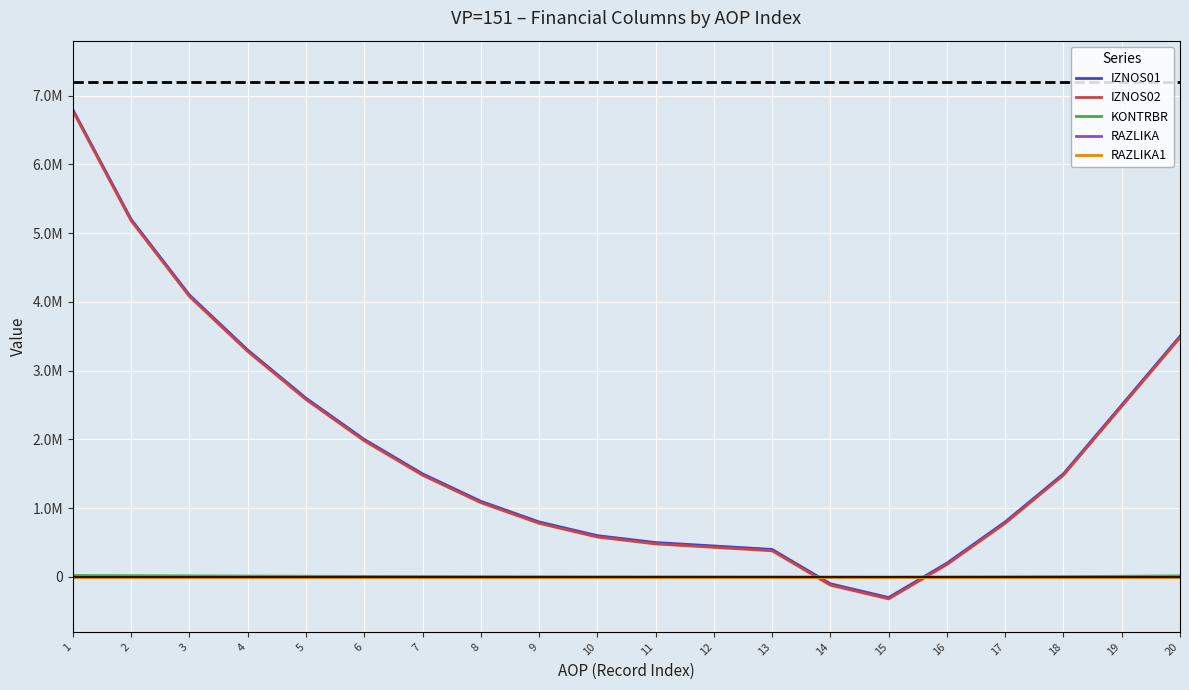

Does the chart have visible grid lines?

Yes